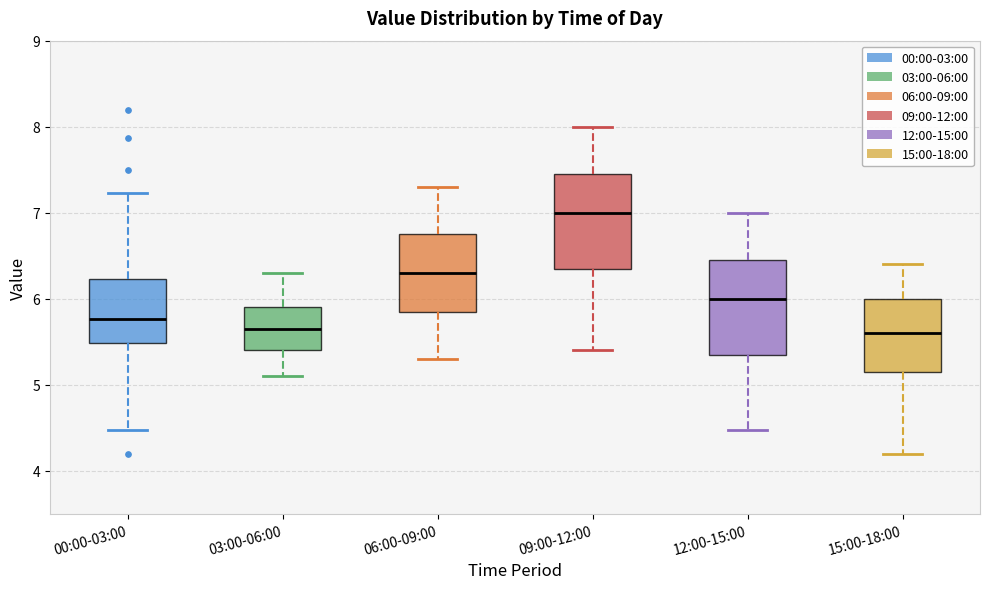

Reading left to right, transcribe this box plot: for each box, give where its median line is, the range the box spans, and where its two whiskers end, as read against the y-axis. The values are not printed on the chart, so give them approximately, as read against the axis.

00:00-03:00: median 5.8, box 5.5 to 6.2, whiskers 4.5 to 7.2
03:00-06:00: median 5.7, box 5.4 to 5.9, whiskers 5.1 to 6.3
06:00-09:00: median 6.3, box 5.9 to 6.8, whiskers 5.3 to 7.3
09:00-12:00: median 7.0, box 6.4 to 7.5, whiskers 5.4 to 8.0
12:00-15:00: median 6.0, box 5.4 to 6.5, whiskers 4.5 to 7.0
15:00-18:00: median 5.6, box 5.2 to 6.0, whiskers 4.2 to 6.4